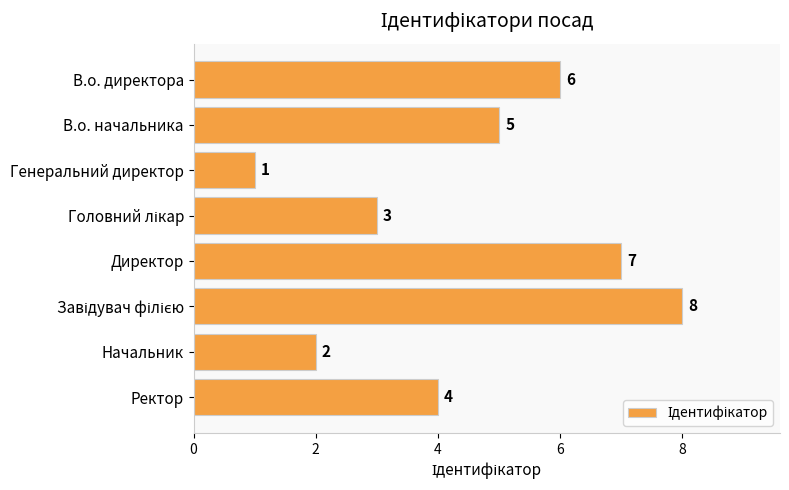

What is the change in value from В.о. начальника to Начальник?

-3